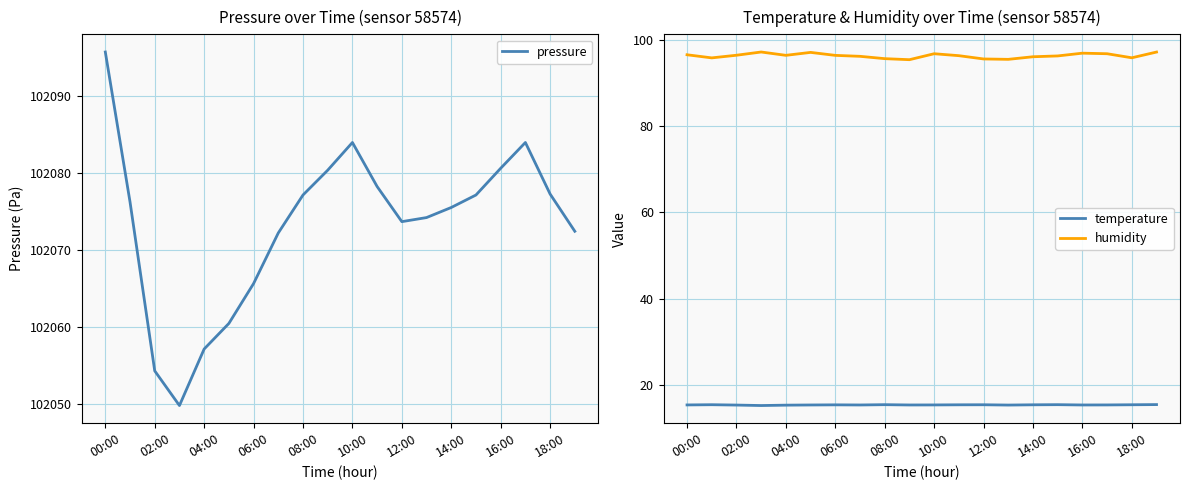

Reading left to right, list all the values displayed in this chart.

pressure: 102095.7	102076.2	102054.2	102049.8	102057.1	102060.4	102065.6	102072.2	102077.1	102080.3	102083.9	102078.2	102073.6	102074.2	102075.5	102077.1	102080.6	102083.9	102077.2	102072.4
temperature: 15.4	15.4	15.4	15.2	15.3	15.4	15.4	15.4	15.4	15.4	15.4	15.4	15.4	15.4	15.4	15.4	15.4	15.4	15.4	15.5
humidity: 96.5	95.8	96.4	97.1	96.4	97.0	96.4	96.1	95.6	95.4	96.7	96.3	95.5	95.4	96.0	96.2	96.9	96.7	95.8	97.1